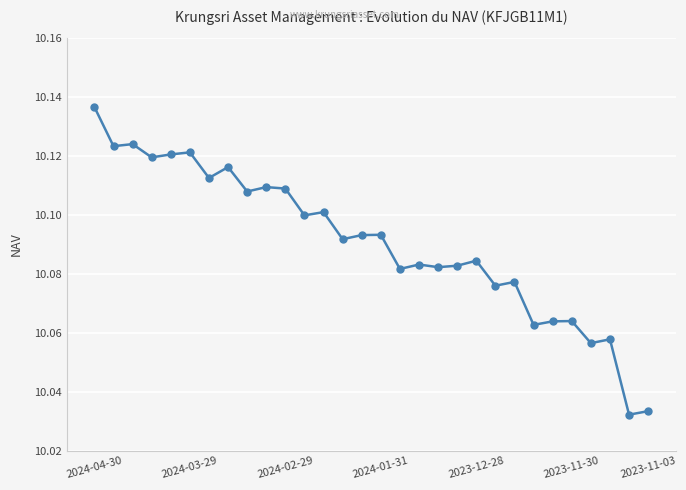

Is this an area chart (filled region under the line)?

No